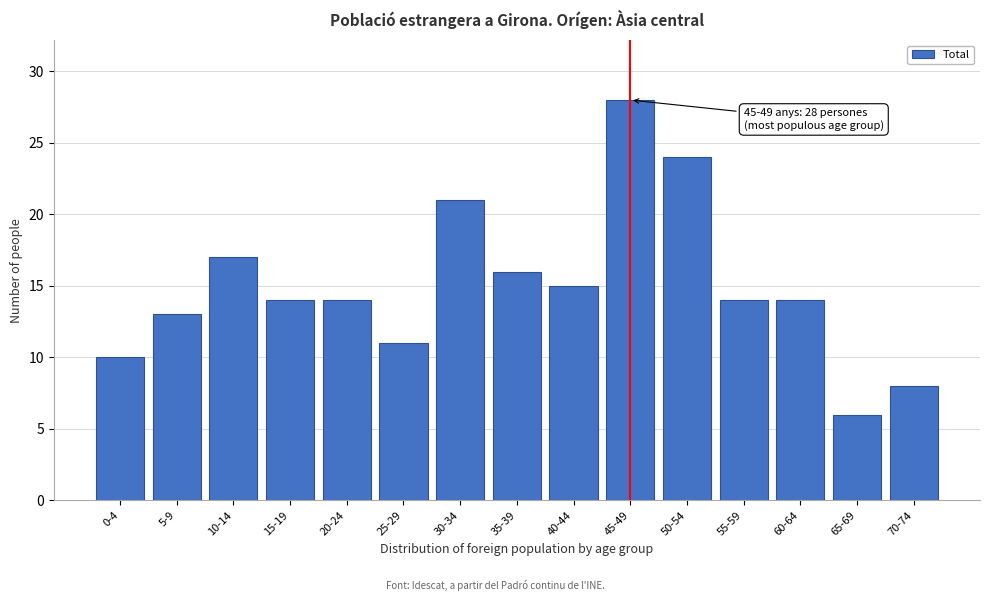

Reading right to left, transcribe all the data shown in this chart.

8	6	14	14	24	28	15	16	21	11	14	14	17	13	10